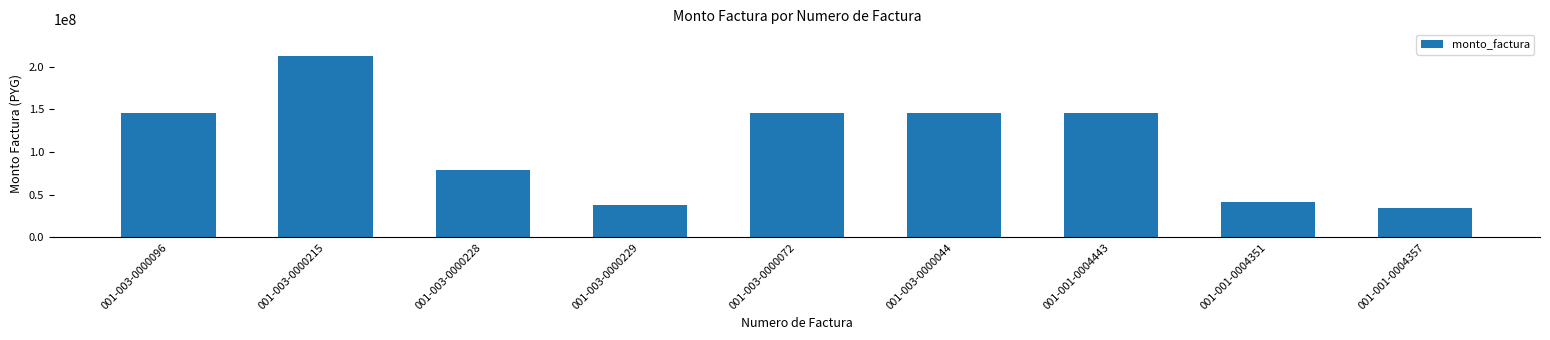

What is the difference between the second highest and second lowest values?

107080000